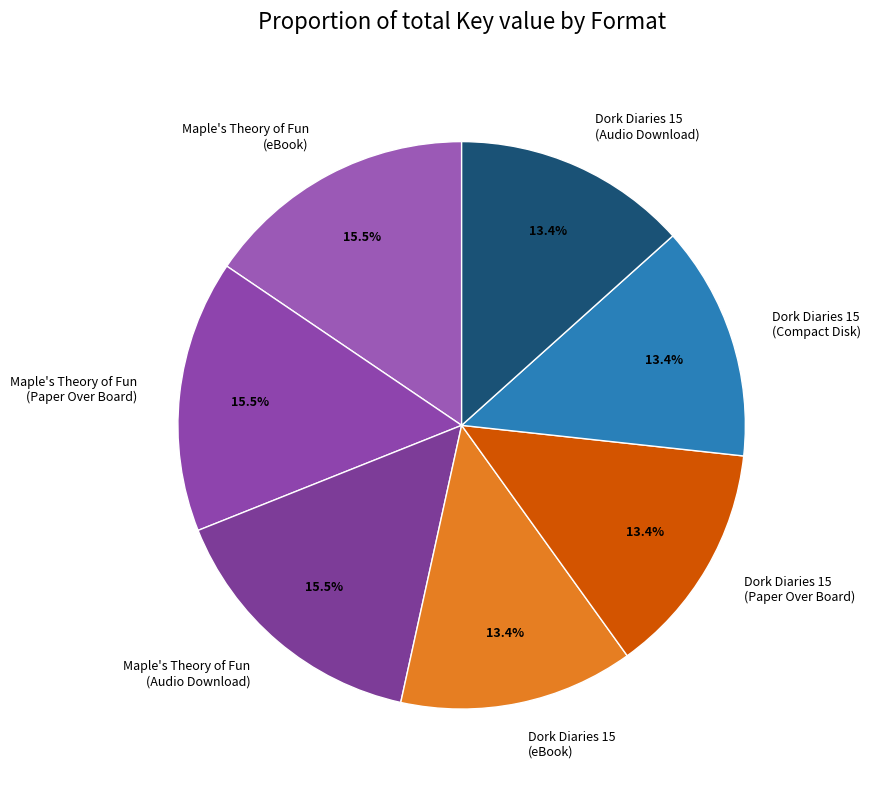

Is there any slice that represents more than half of the pie?

No